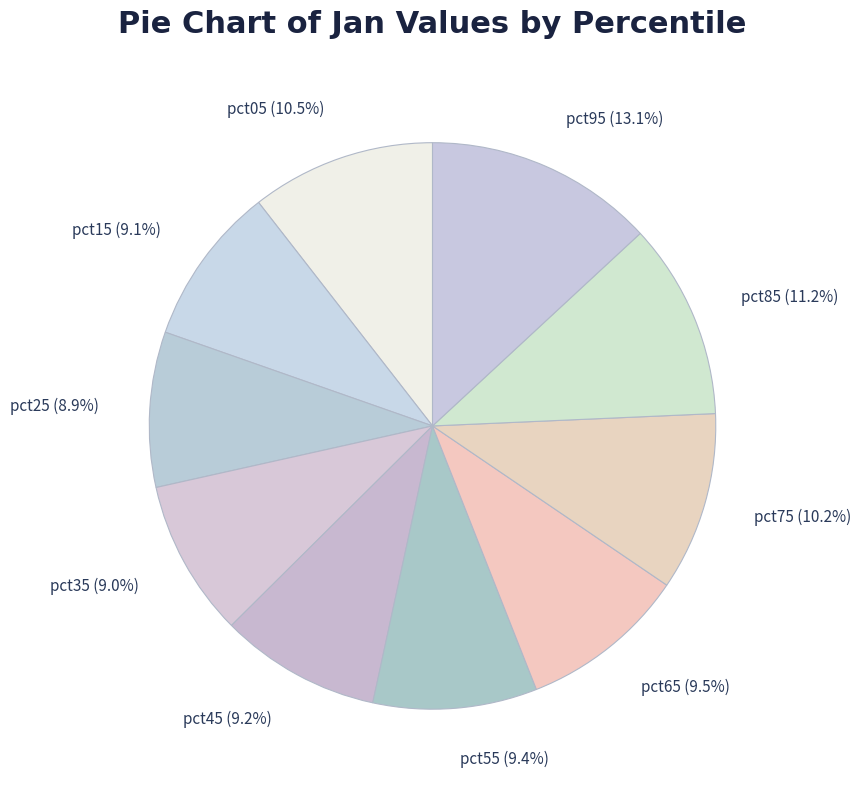

What is the ratio of the value at pct05 to the value at pct75?

1.0